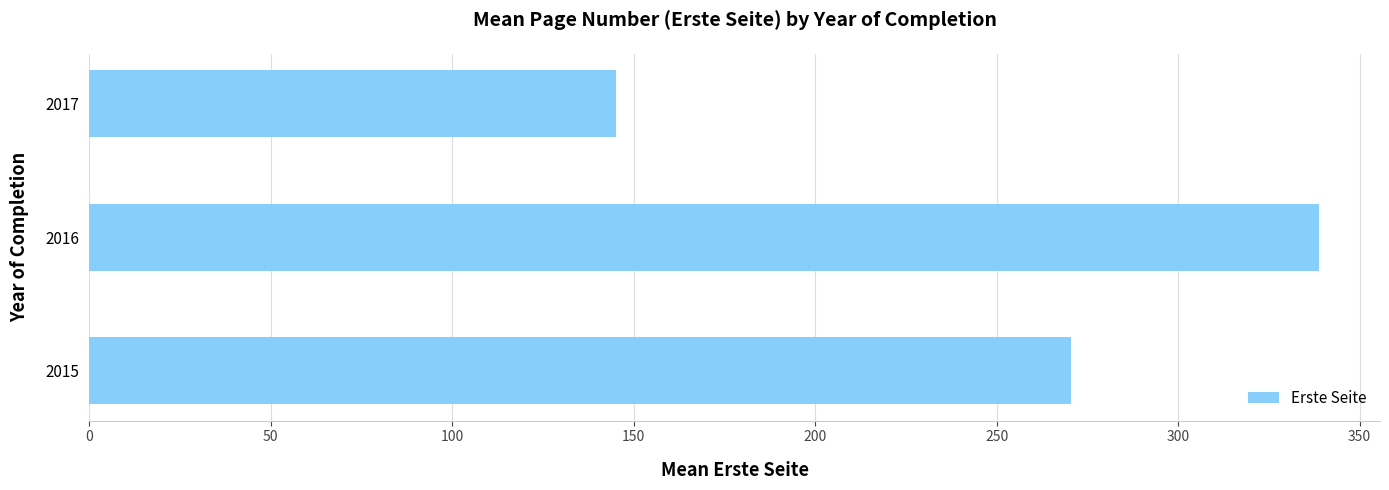

Rank the categories by value from highest to lowest.

2016, 2015, 2017